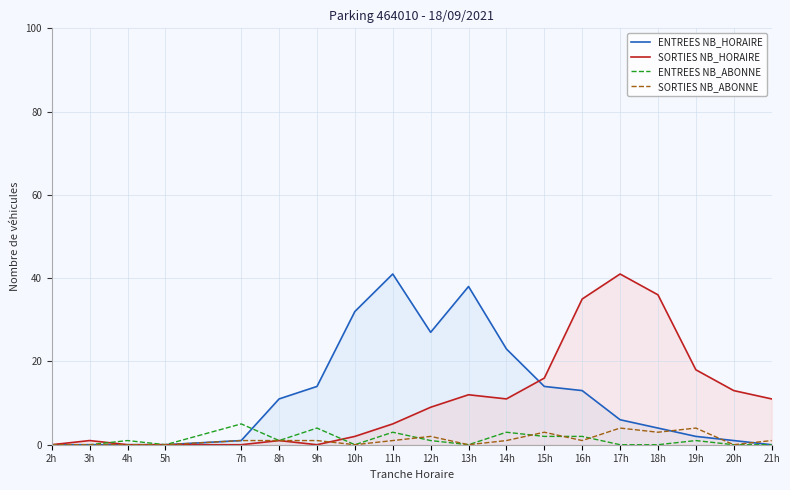

List the labels in order of ENTREES NB_HORAIRE value, largest first.

11h, 13h, 10h, 12h, 14h, 9h, 15h, 16h, 8h, 17h, 18h, 19h, 7h, 20h, 2h, 3h, 4h, 5h, 21h